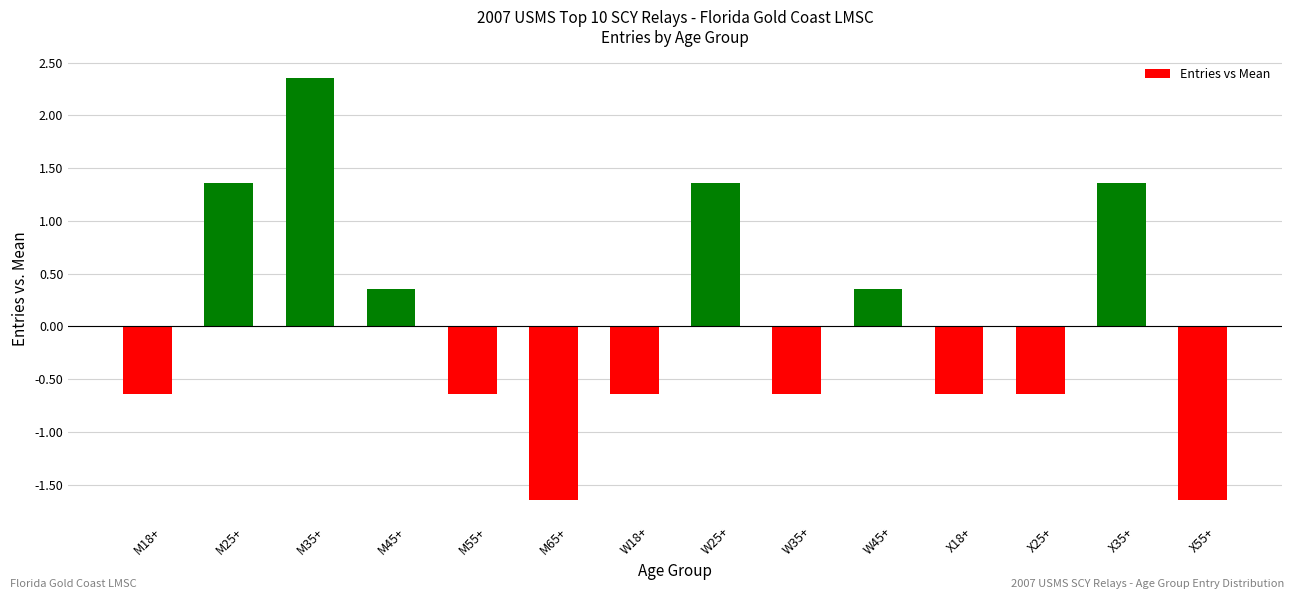

Read the value at W18+.

-0.6